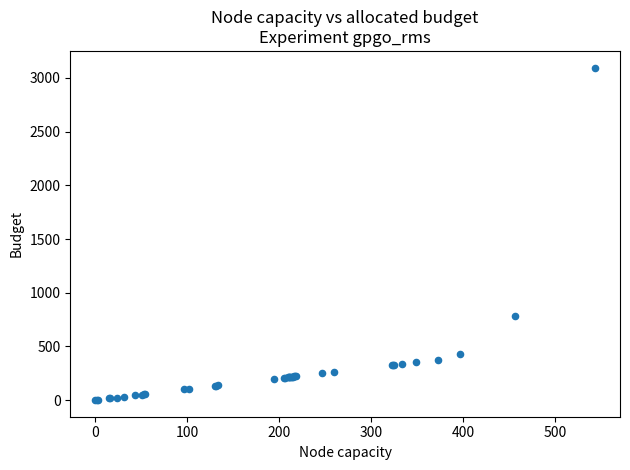

What Y value in the scatter plot is closest to 1548?

784